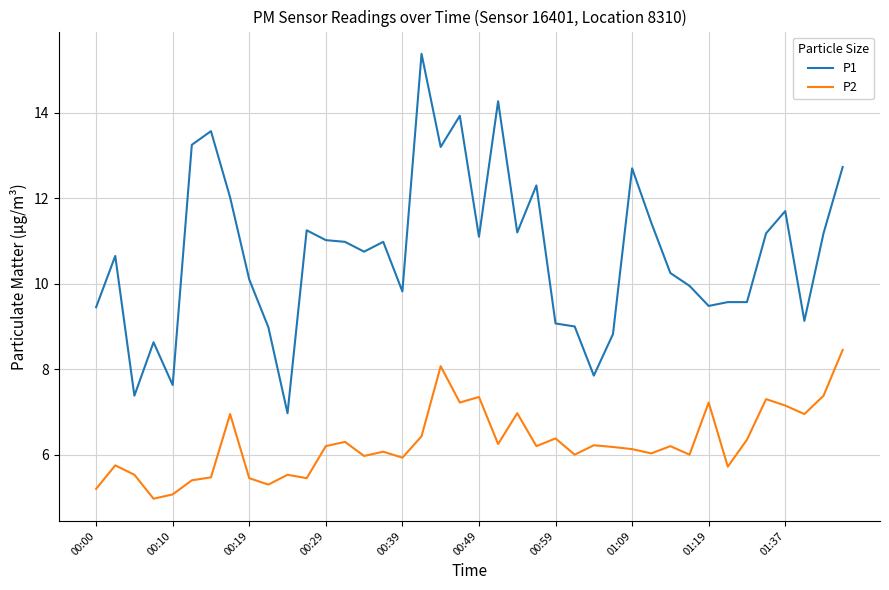

Rank the series by their maximum value, from highest to lowest.

P1, P2